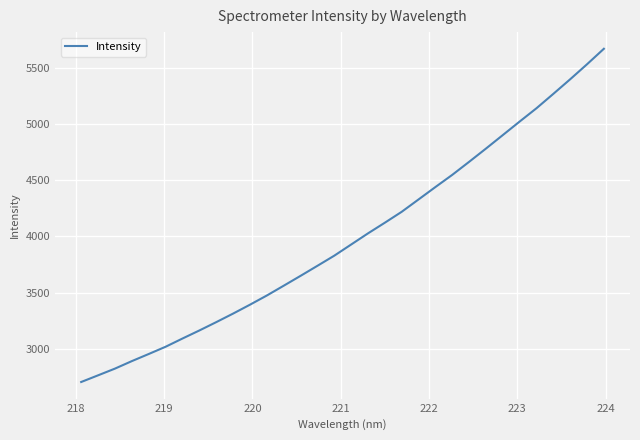

What is the sum of all values?

127567.8